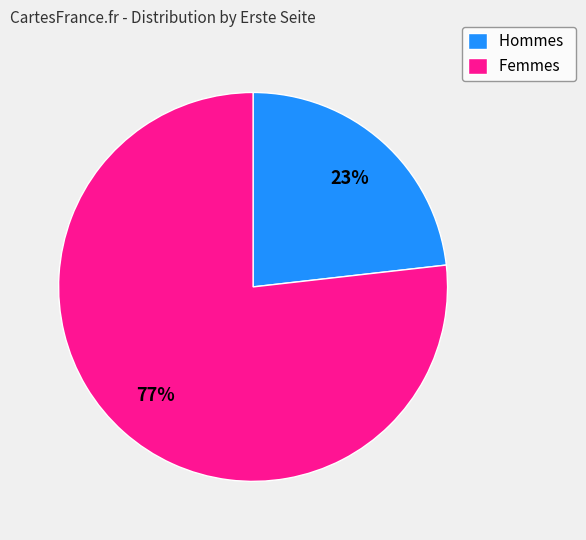

To the nearest percent, what is the difference between the largest and smallest slice percentages?

54%